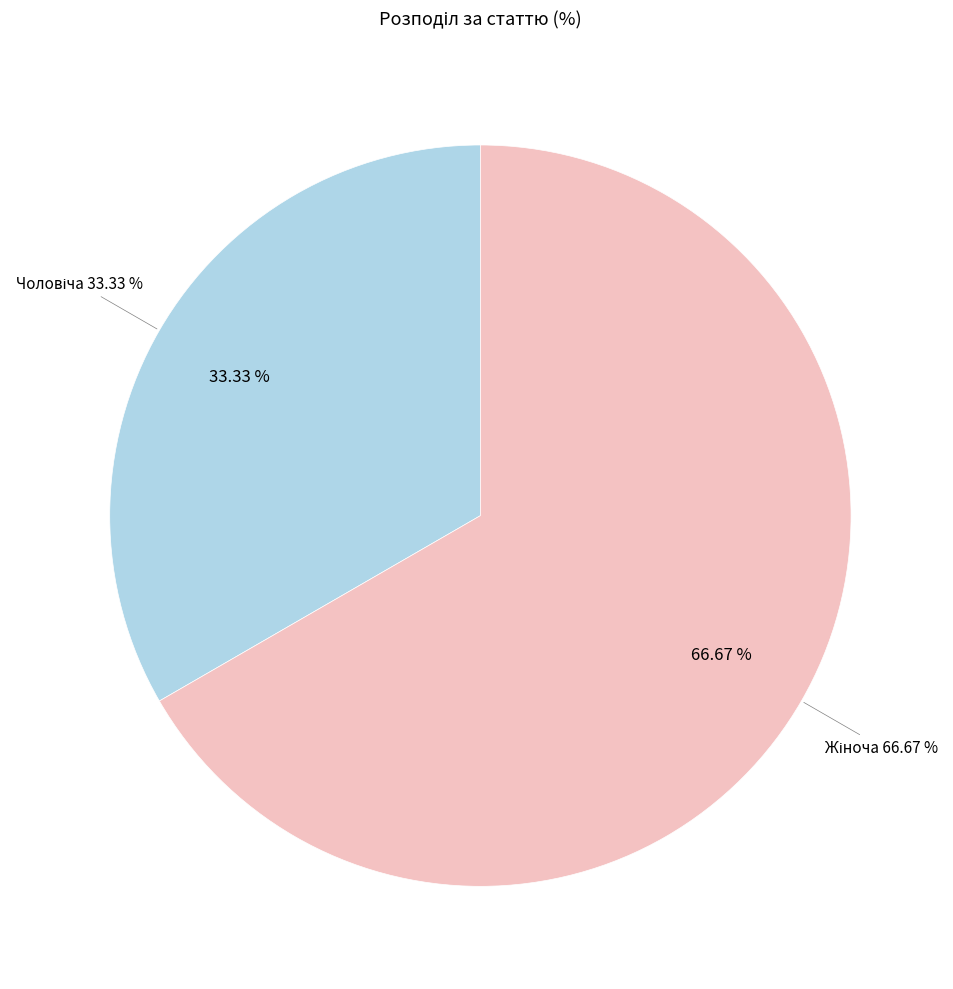

How many slices are in this pie chart?

2